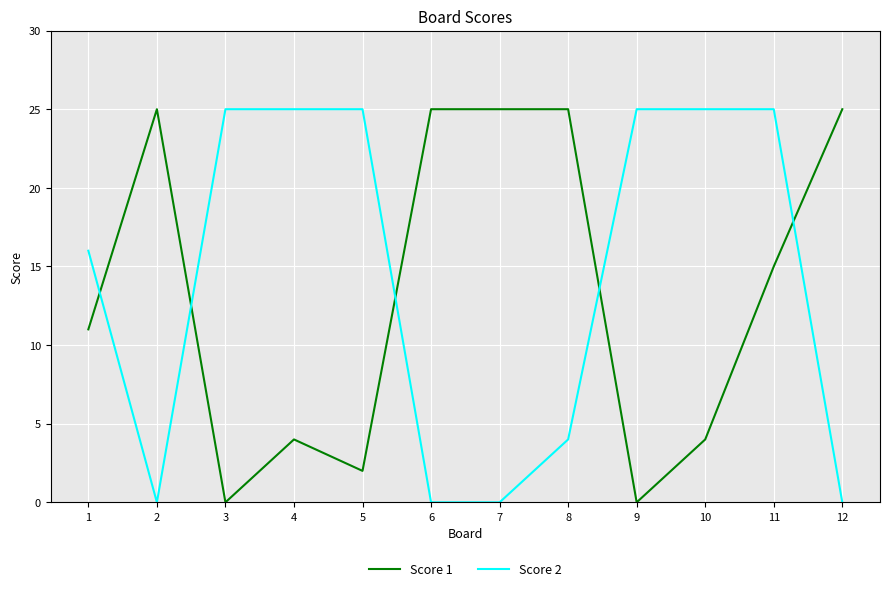

At which category is the sum across all series the highest?

11